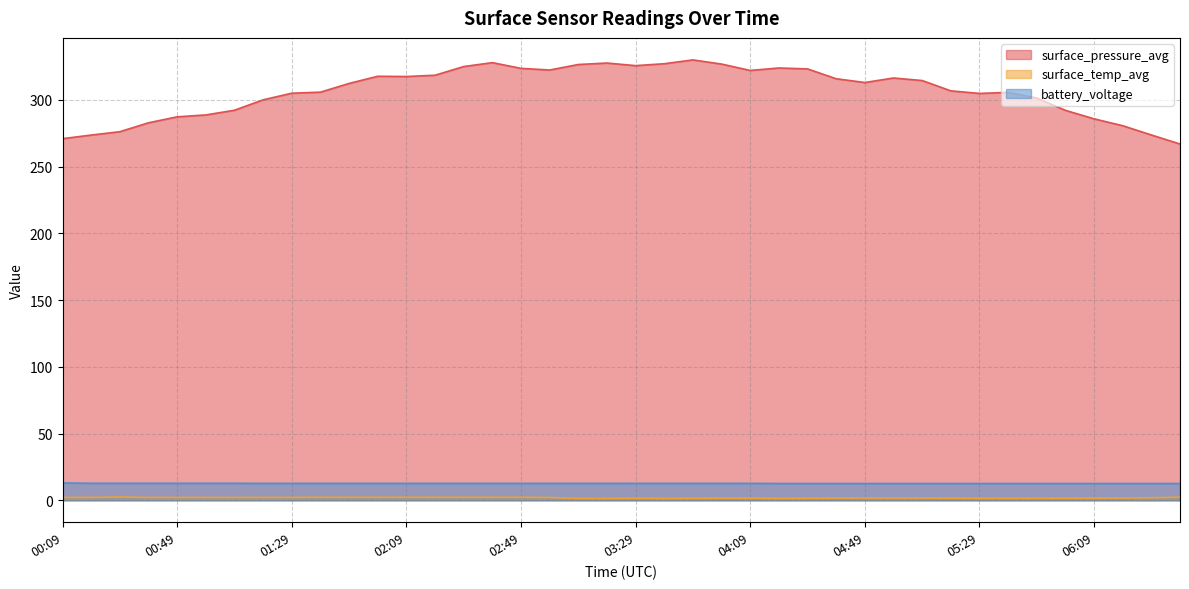

What is the lowest value of the surface_pressure_avg series?

266.9